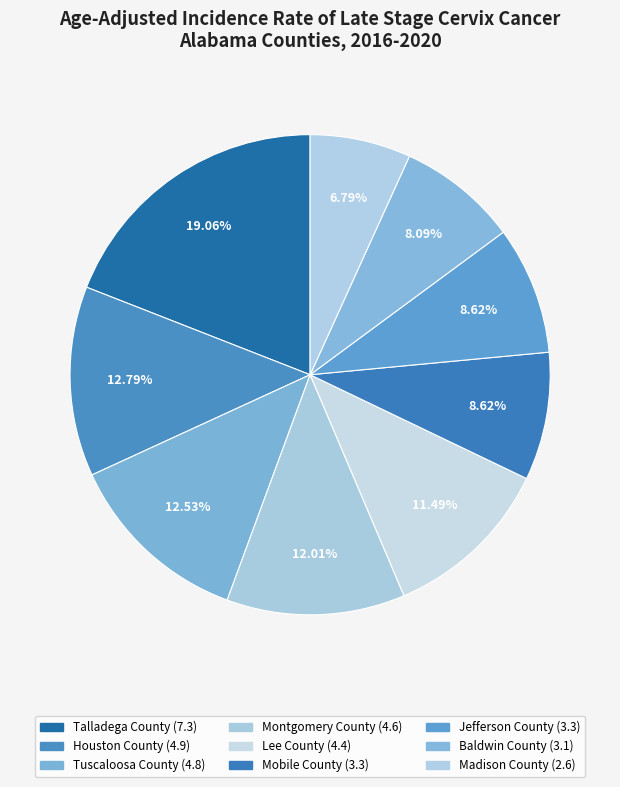

How many slices are in this pie chart?

9